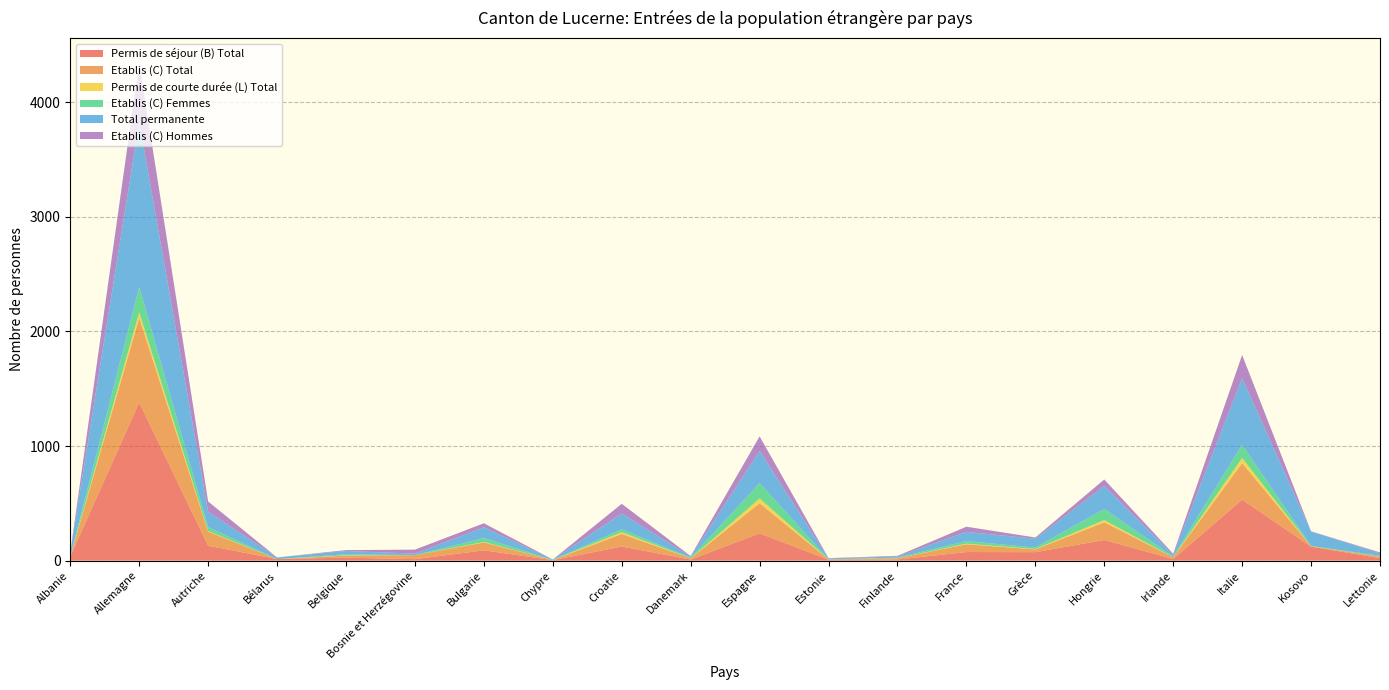

Reading right to left, list all the values displayed in this chart.

Permis de séjour (B) Total: Lettonie=22	Kosovo=122	Italie=532	Irlande=14	Hongrie=180	Grèce=74	France=75	Finlande=10	Estonie=8	Espagne=238	Danemark=9	Croatie=123	Chypre=4	Bulgarie=90	Bosnie et Herzégovine=13	Belgique=26	Bélarus=14	Autriche=130	Allemagne=1380	Albanie=36
Etablis (C) Total: Lettonie=14	Kosovo=4	Italie=319	Irlande=16	Hongrie=154	Grèce=24	France=68	Finlande=11	Estonie=3	Espagne=263	Danemark=11	Croatie=110	Chypre=1	Bulgarie=69	Bosnie et Herzégovine=35	Belgique=18	Bélarus=0	Autriche=123	Allemagne=738	Albanie=1
Permis de courte durée (L) Total: Lettonie=0	Kosovo=0	Italie=44	Irlande=0	Hongrie=20	Grèce=3	France=5	Finlande=0	Estonie=0	Espagne=41	Danemark=0	Croatie=15	Chypre=0	Bulgarie=4	Bosnie et Herzégovine=0	Belgique=2	Bélarus=0	Autriche=5	Allemagne=48	Albanie=0
Etablis (C) Femmes: Lettonie=6	Kosovo=3	Italie=116	Irlande=6	Hongrie=97	Grèce=13	France=23	Finlande=5	Estonie=1	Espagne=135	Danemark=6	Croatie=25	Chypre=1	Bulgarie=34	Bosnie et Herzégovine=0	Belgique=10	Bélarus=0	Autriche=34	Allemagne=221	Albanie=0
Total permanente: Lettonie=22	Kosovo=126	Italie=580	Irlande=14	Hongrie=200	Grèce=77	France=80	Finlande=10	Estonie=8	Espagne=279	Danemark=9	Croatie=138	Chypre=4	Bulgarie=94	Bosnie et Herzégovine=13	Belgique=28	Bélarus=14	Autriche=135	Allemagne=1438	Albanie=36
Etablis (C) Hommes: Lettonie=8	Kosovo=1	Italie=203	Irlande=10	Hongrie=57	Grèce=11	France=45	Finlande=6	Estonie=2	Espagne=128	Danemark=5	Croatie=85	Chypre=0	Bulgarie=35	Bosnie et Herzégovine=35	Belgique=8	Bélarus=0	Autriche=89	Allemagne=517	Albanie=1